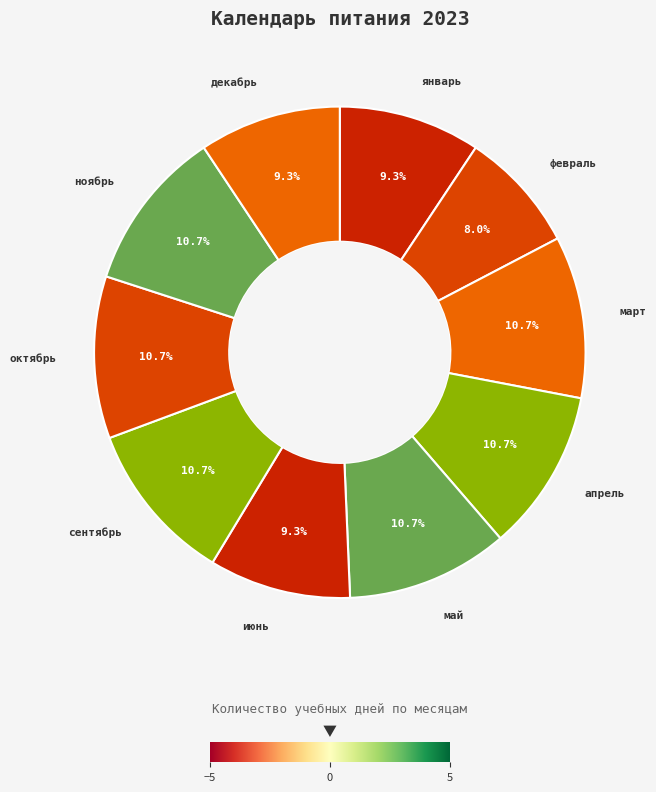

Is it true that ноябрь is 11% of the pie?

True